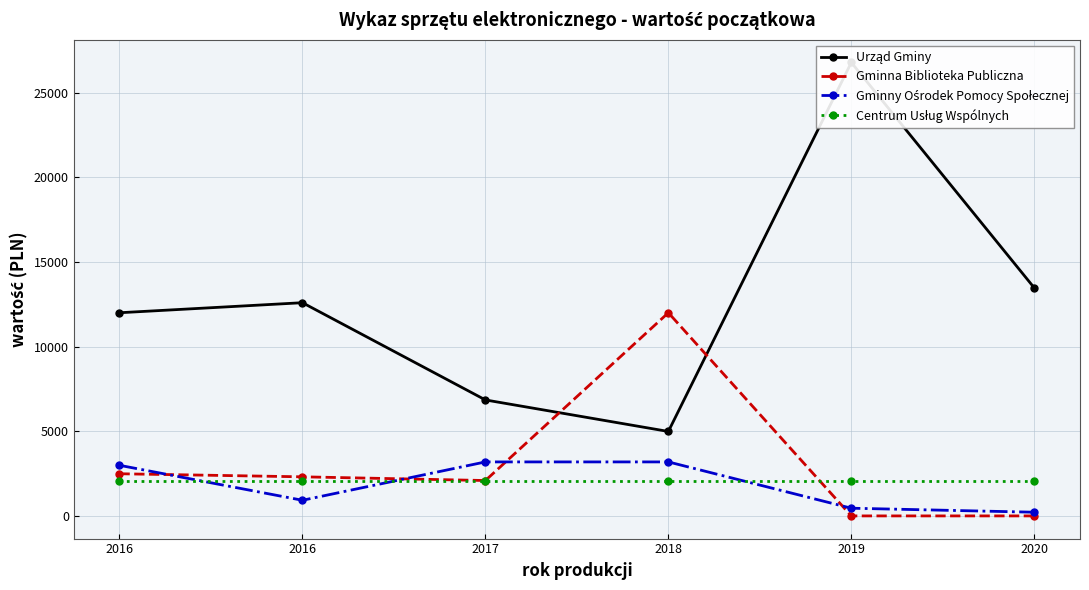

How many data points in Gminny Ośrodek Pomocy Społecznej are less than 2988?

3